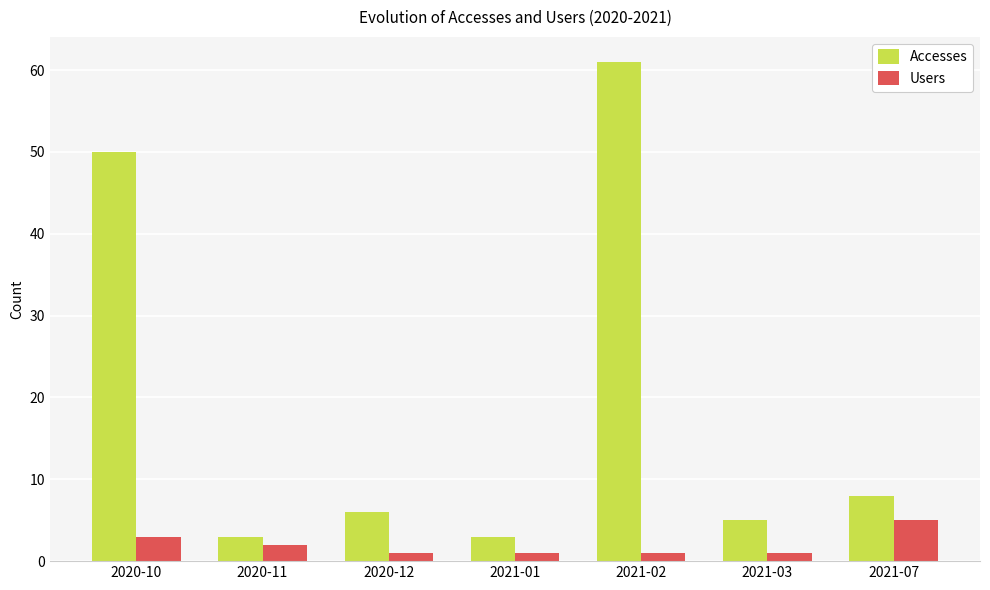

At 2021-03, list the series in order from largest to smallest.

Accesses, Users